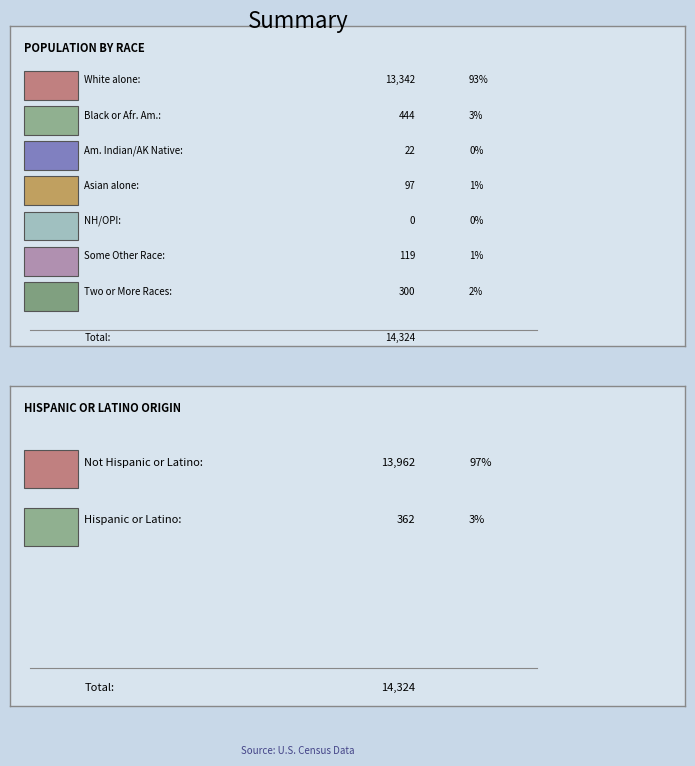

What is the ratio of the value at Asian alone to the value at Two or More Races?

0.3